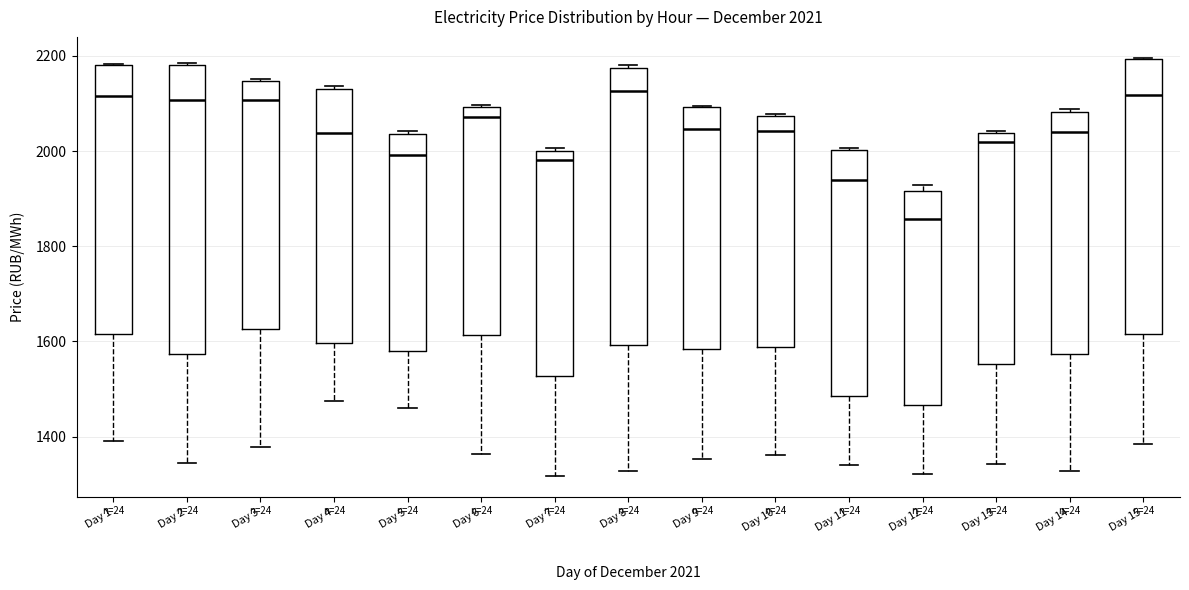

Which box is the tallest, from its lower edge to its upper edge?

Day 2